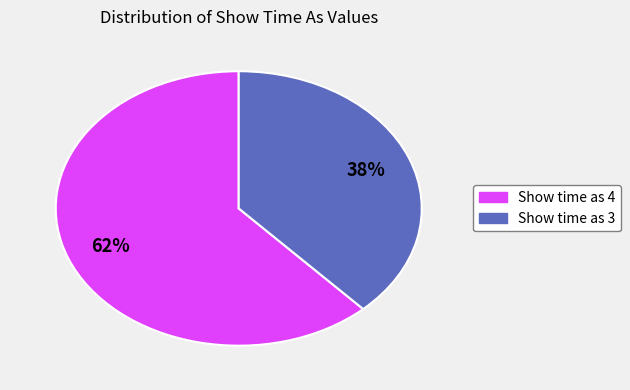

To the nearest percent, what is the combined percentage of Show time as 4 and Show time as 3?

100%